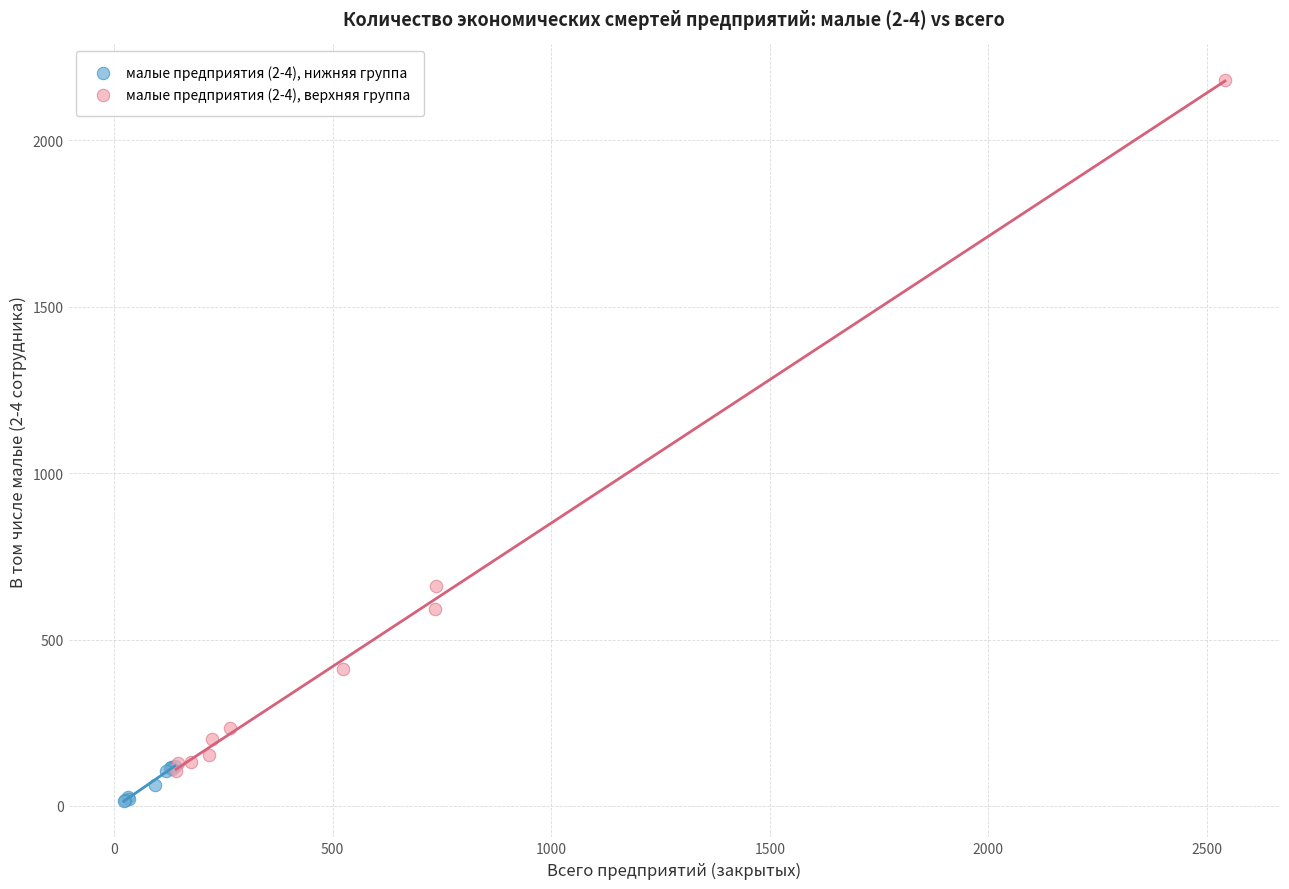

Which series contains the highest Y value?

малые предприятия (2-4), верхняя группа